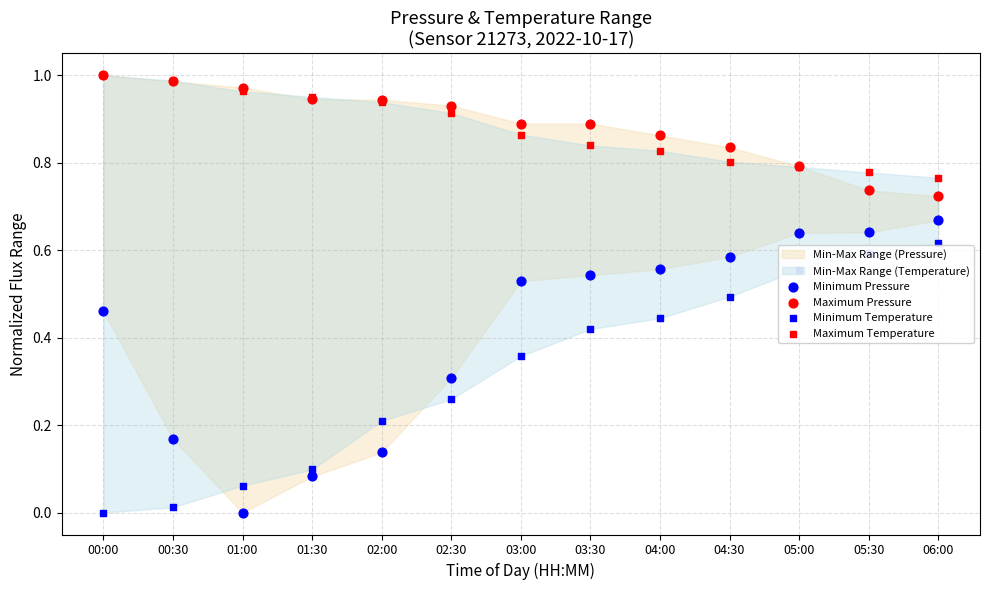

Which series has the widest spread of Y values?

Minimum Pressure